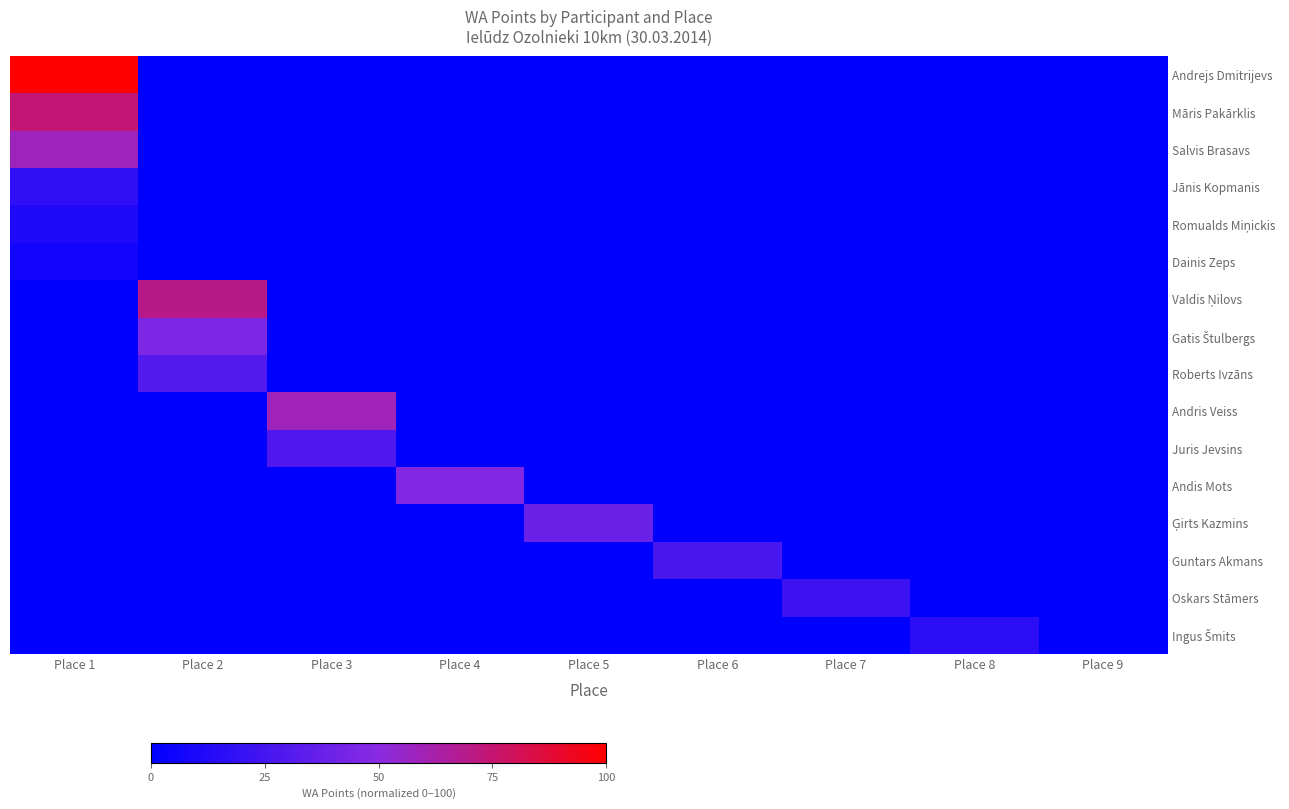

What is the difference between the highest and lowest values at Place 8?

16.0